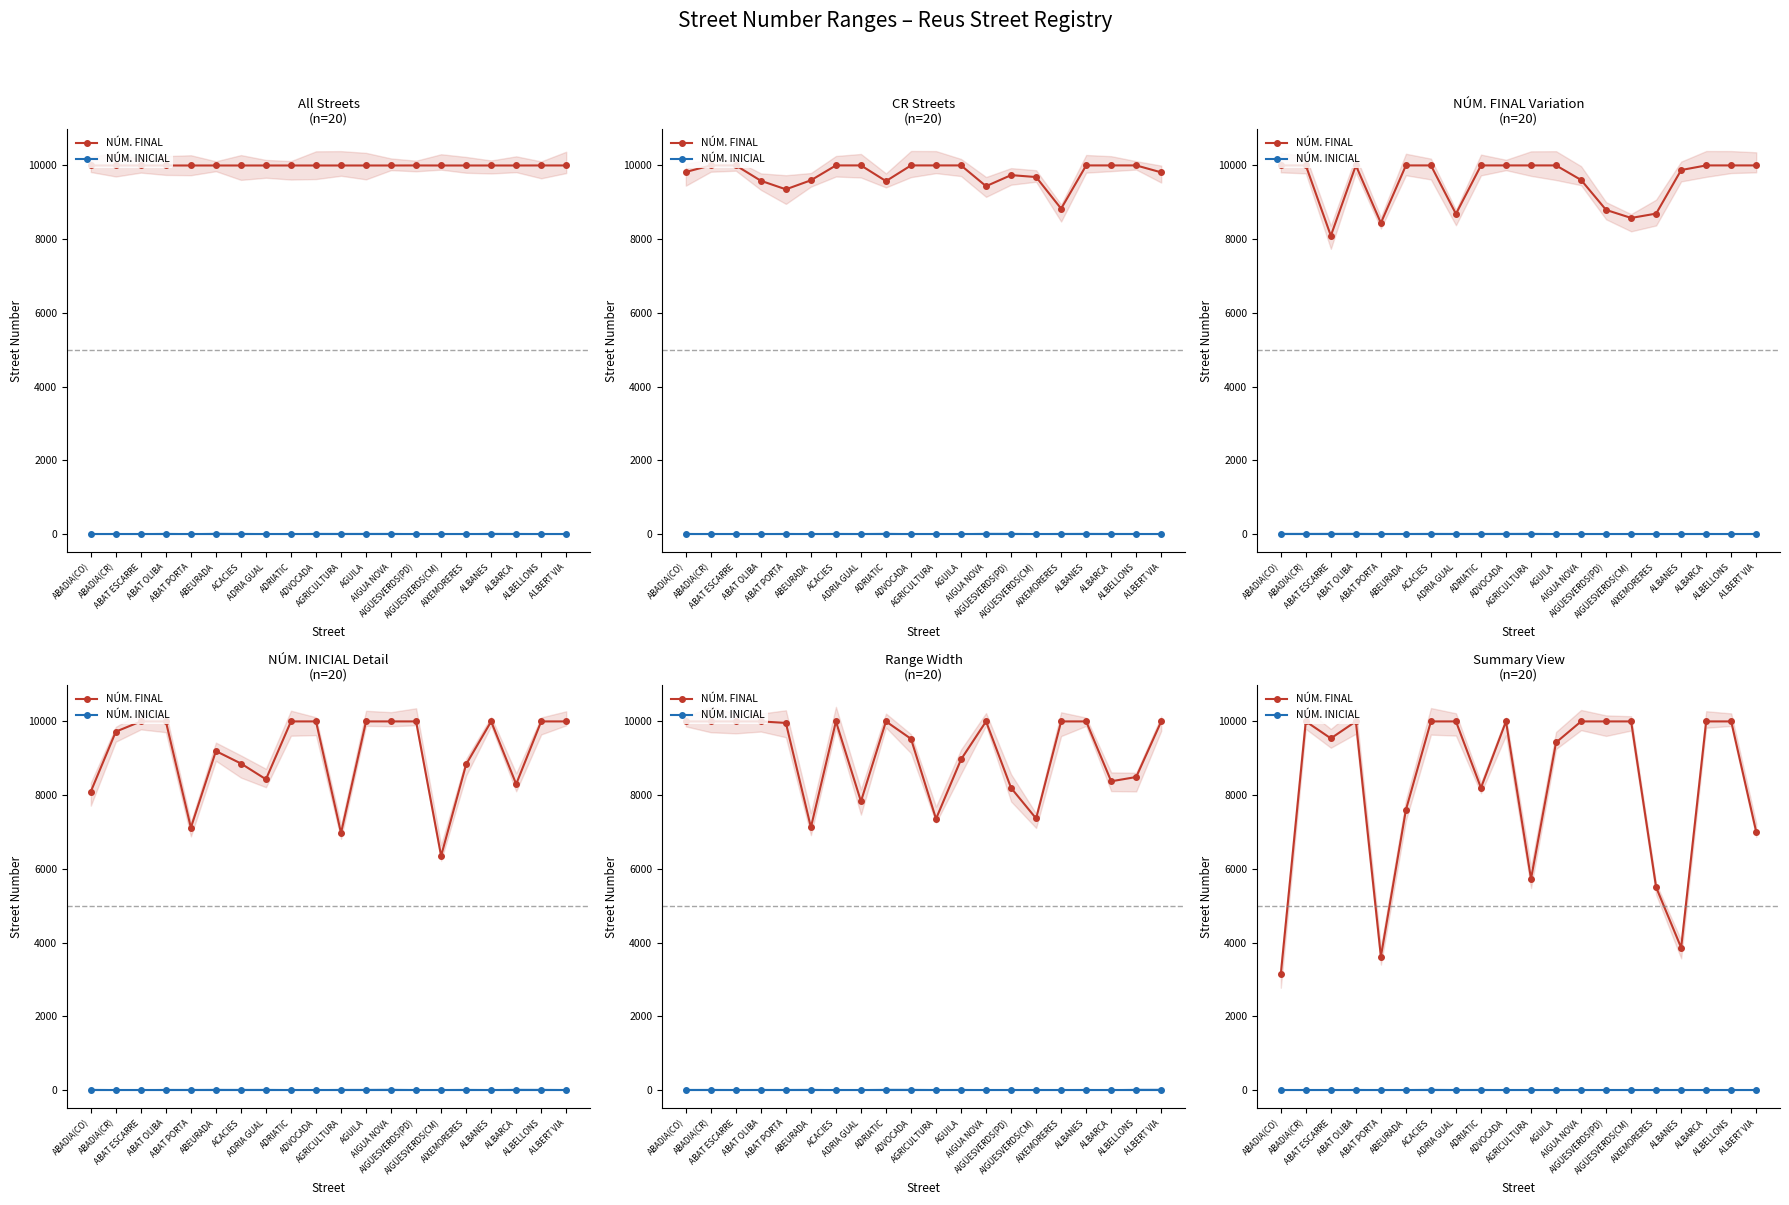

What is the total value across all series at ABAT OLIBA?

10000.0